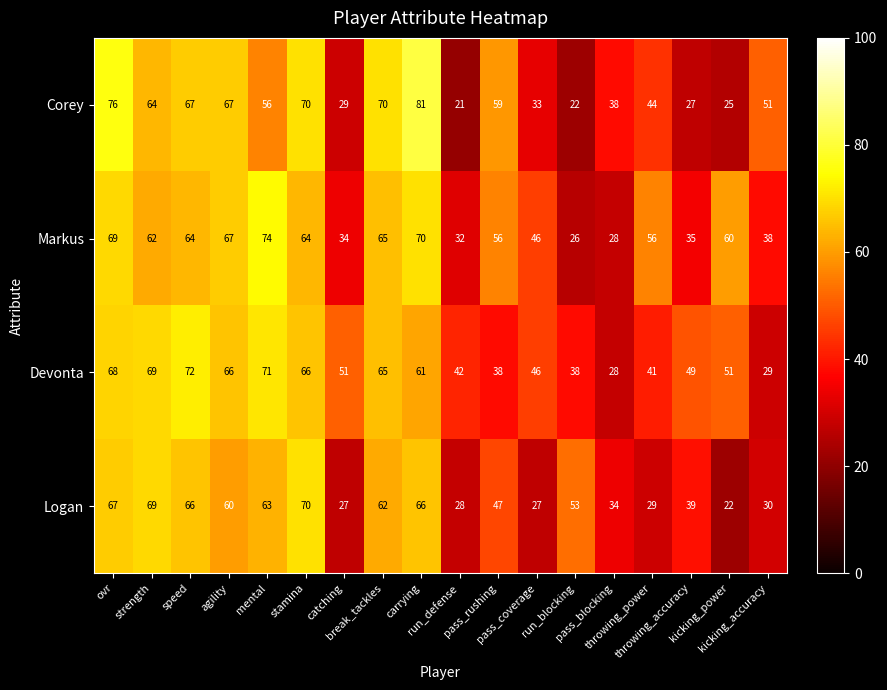

Which series changed the most between stamina and pass_rushing?

Devonta